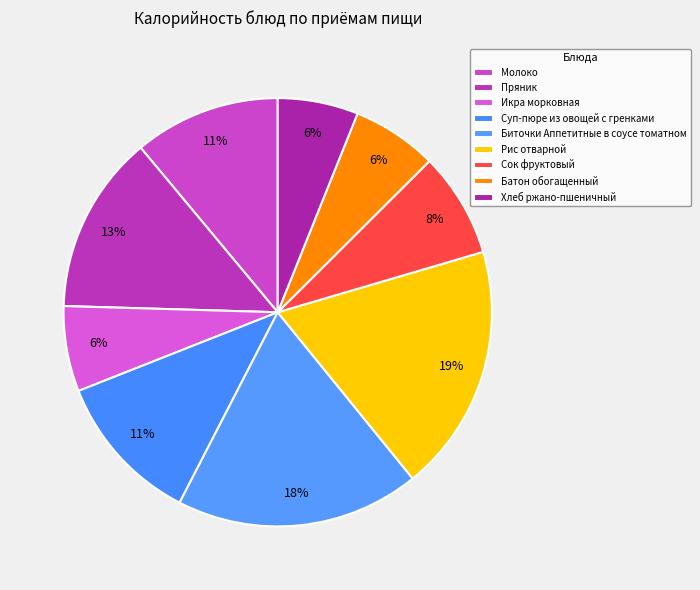

How many slices are in this pie chart?

9